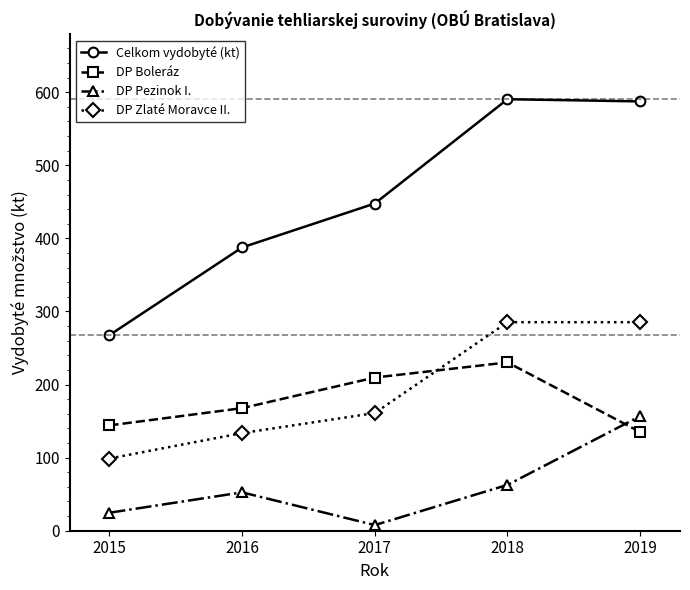

After their last crossing, which series has the higher values: DP Zlaté Moravce II. or DP Boleráz?

DP Zlaté Moravce II.